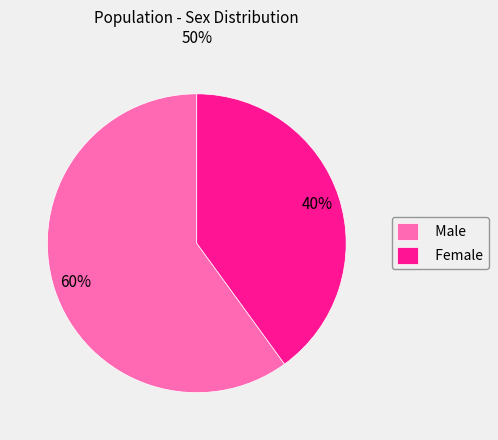

Is the sum of Male and Female greater than half?

Yes